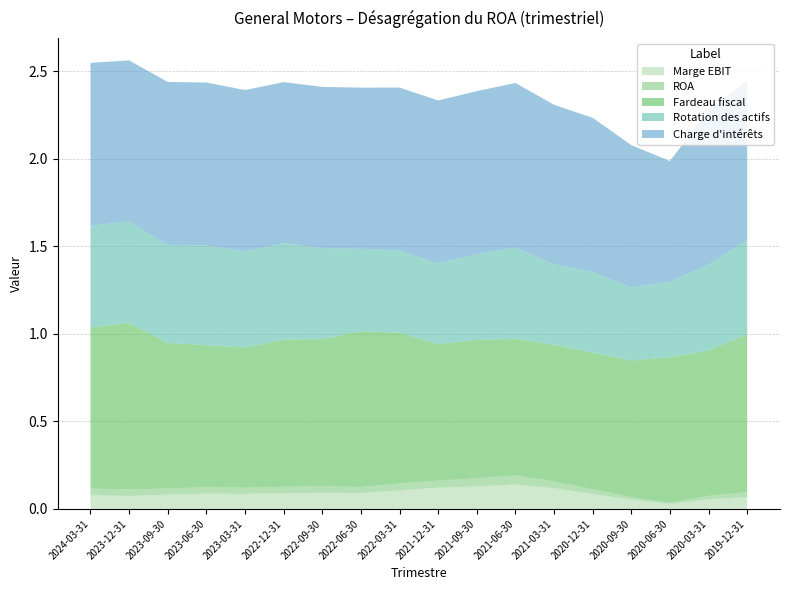

Which series has the largest range (max minus min)?

Charge d'intérêts